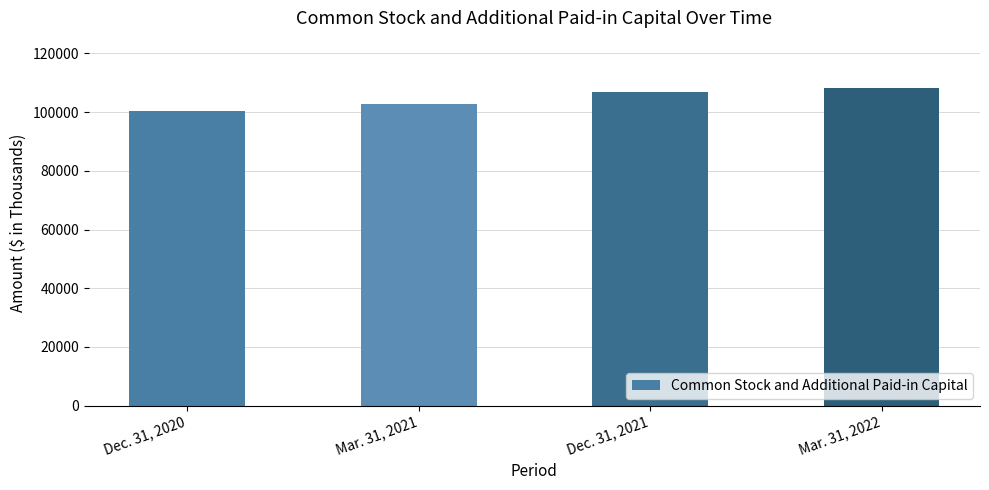

What is the sum of all values?

418244